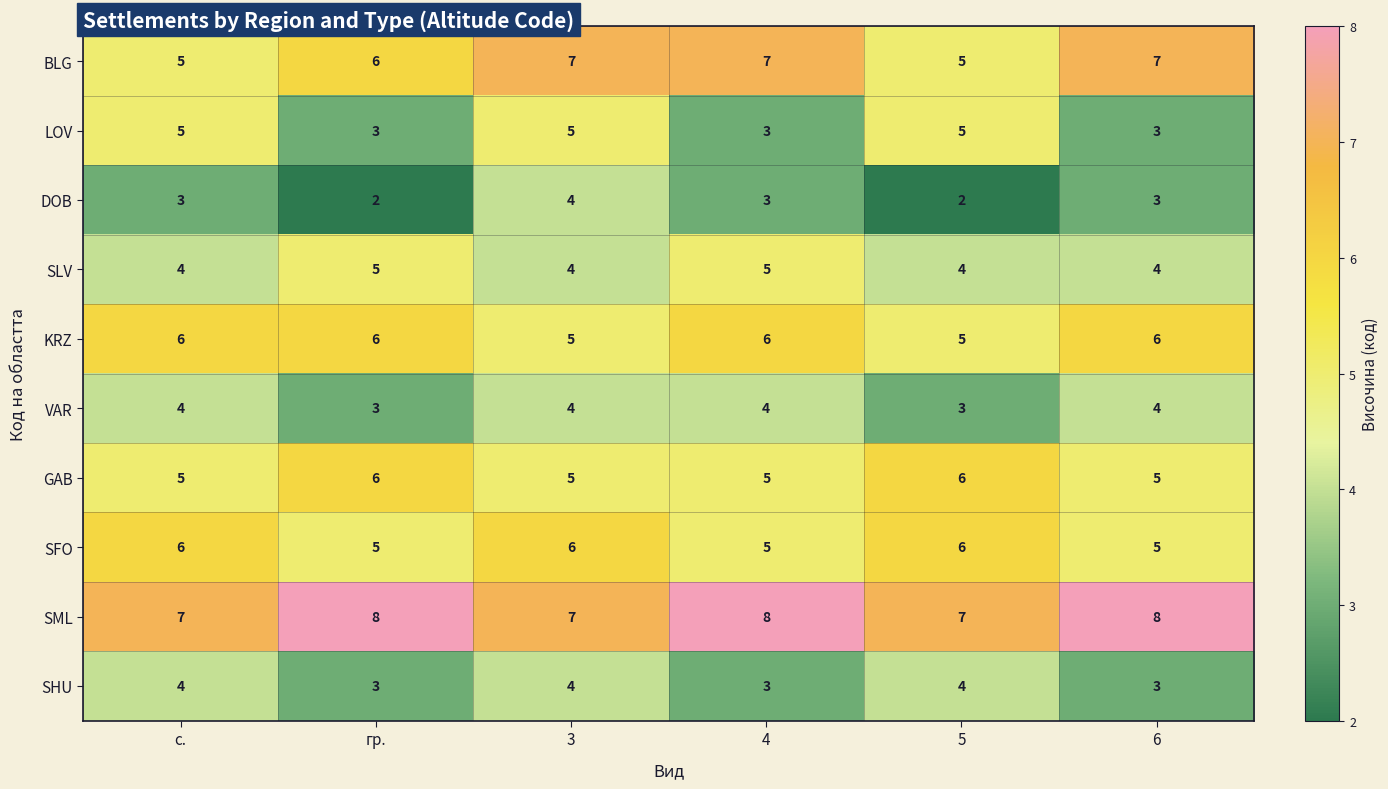

At which category is the sum across all series the highest?

3